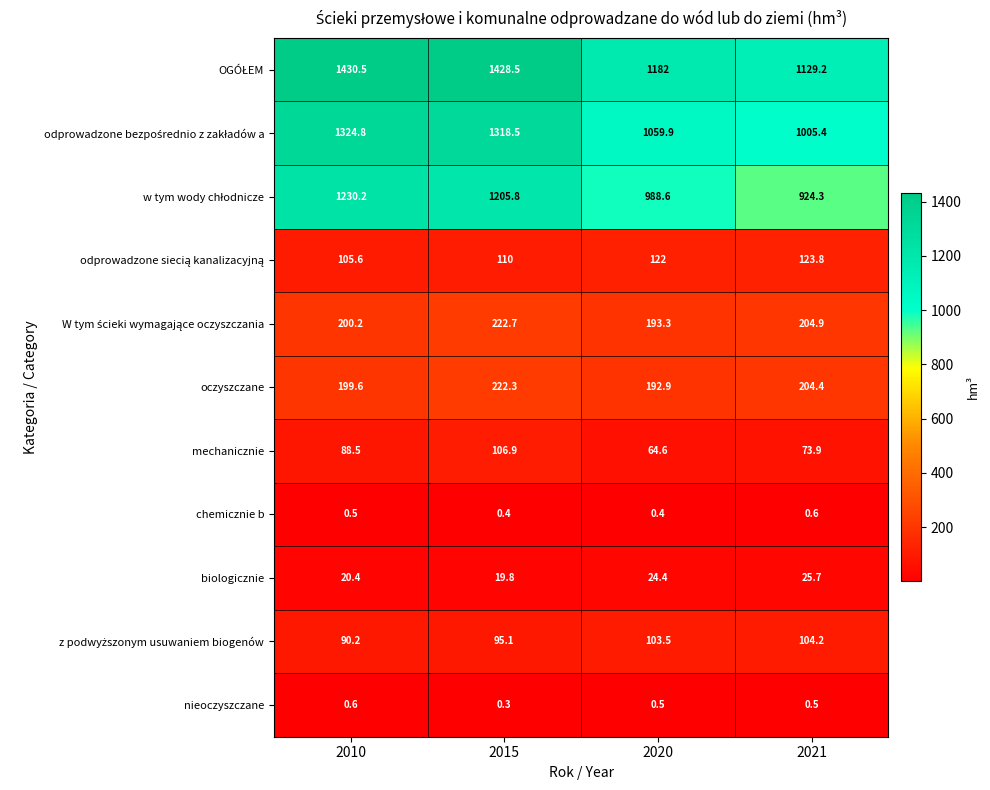

At which category does the chart reach its peak across all series?

2010